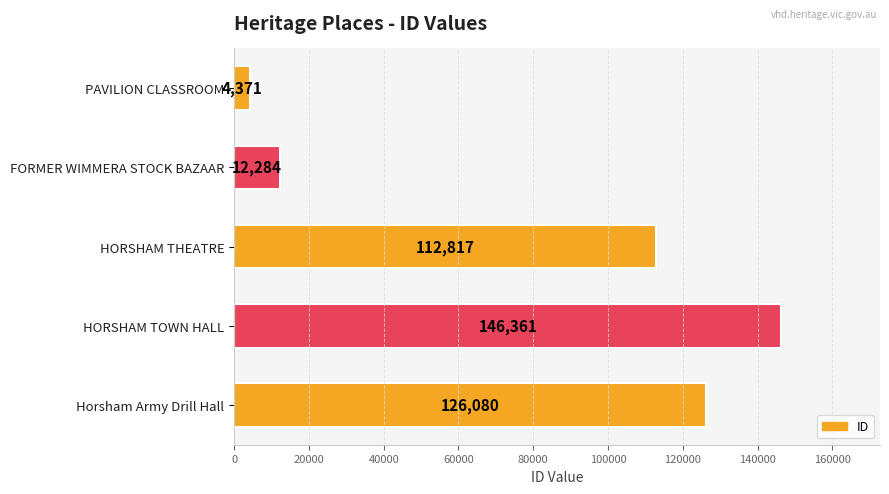

What is the change in value from HORSHAM THEATRE to Horsham Army Drill Hall?

+13263